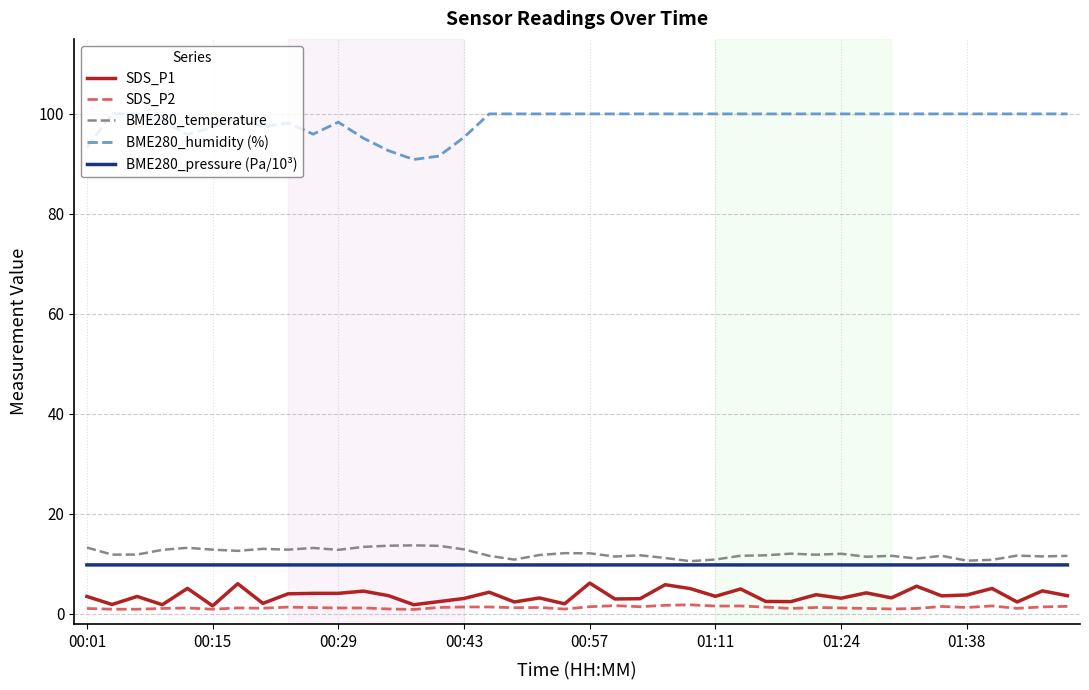

What is the lowest value of the BME280_temperature series?

10.6